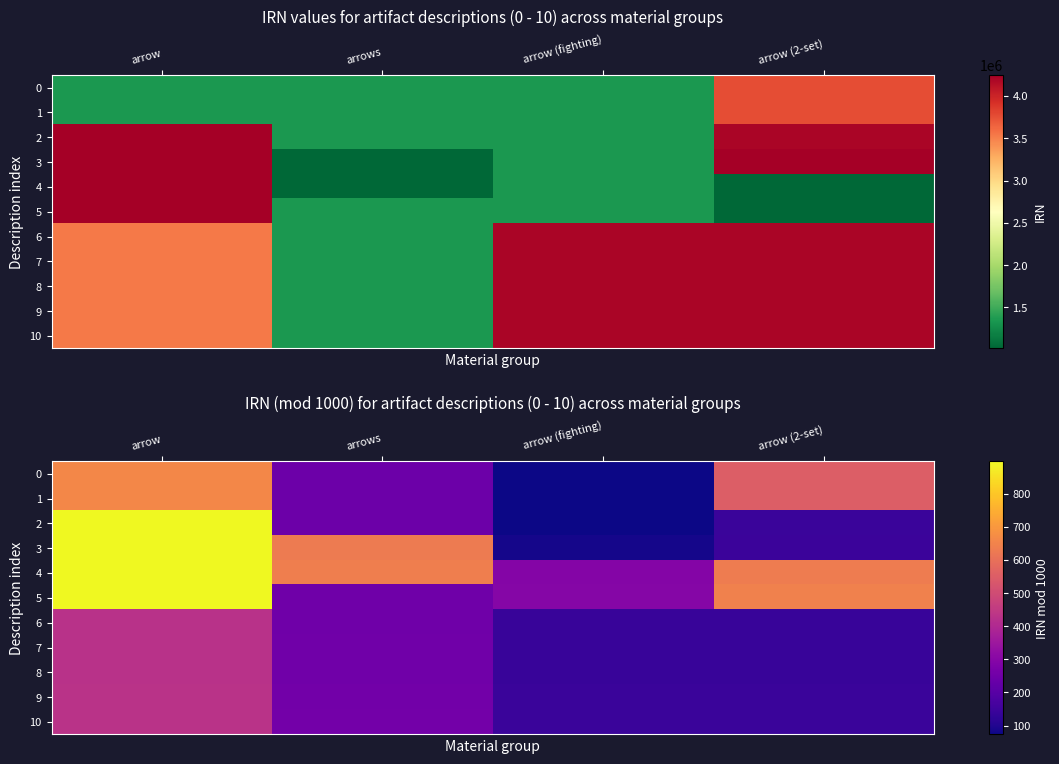

Is the value of 9 at arrow (fighting) greater than the value of 4 at arrows?

No